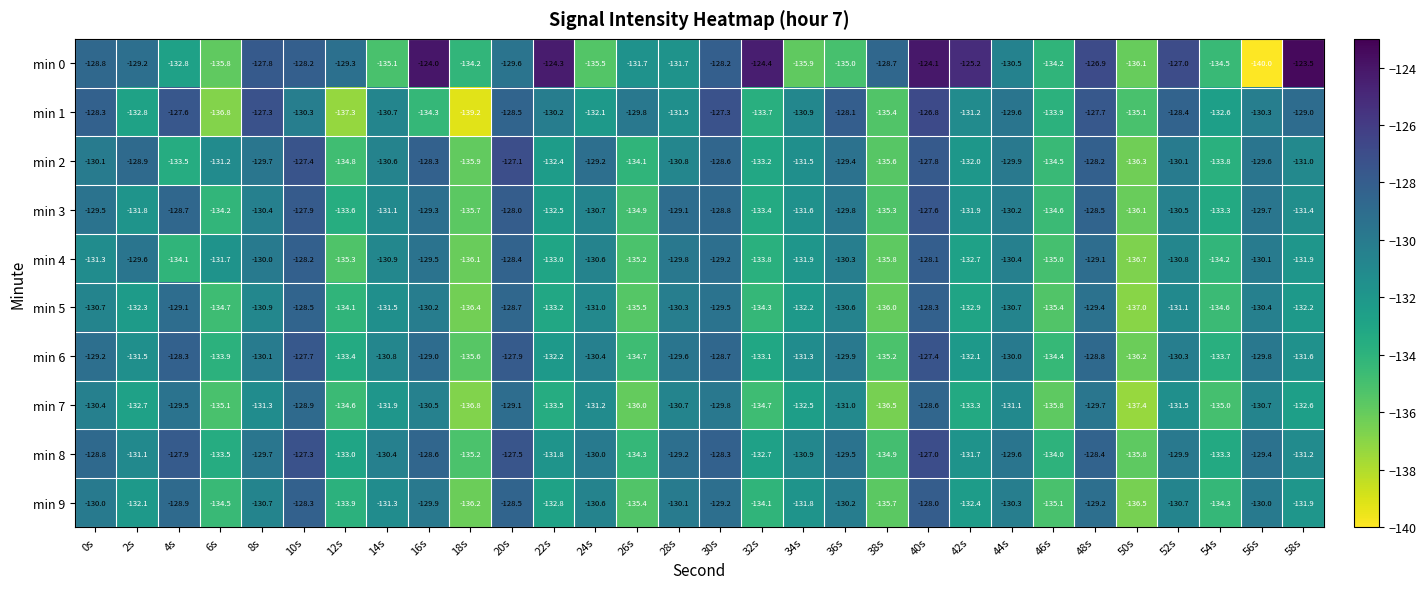

What is the average value of the min 8 series?

-130.8